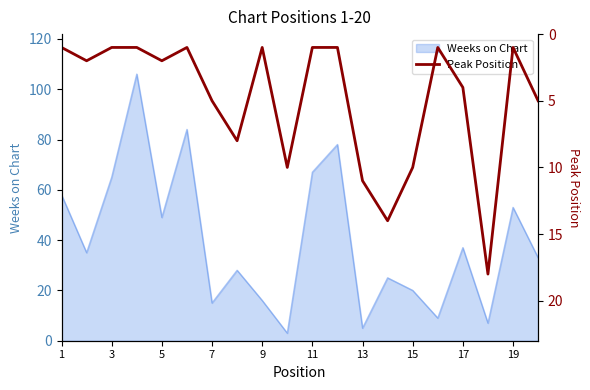

What is the highest value of the Weeks on Chart series?

106